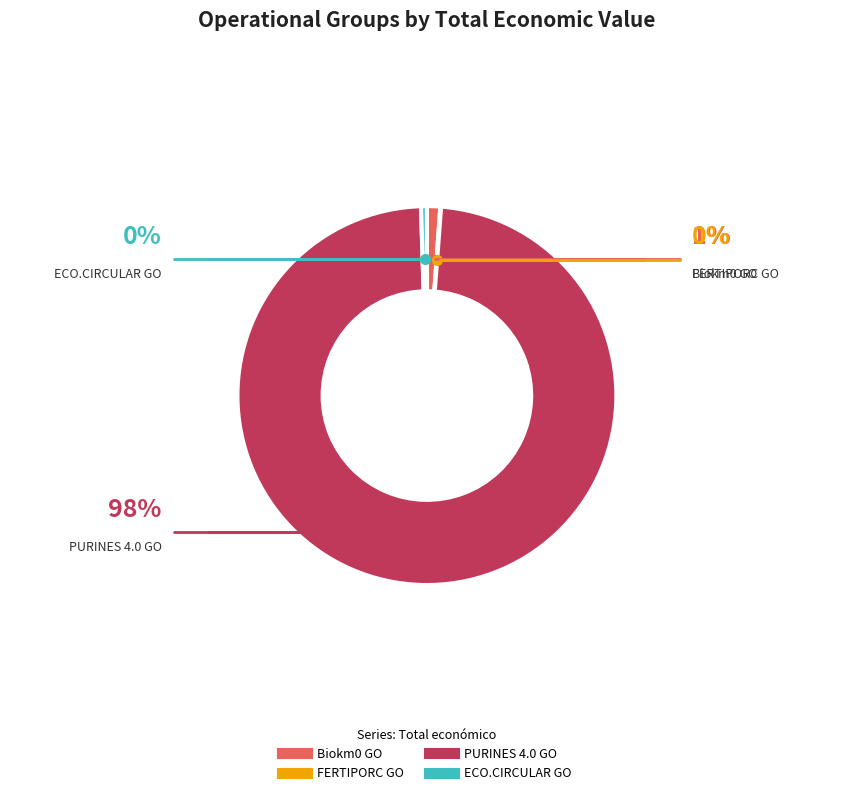

Is there any slice that represents more than half of the pie?

Yes